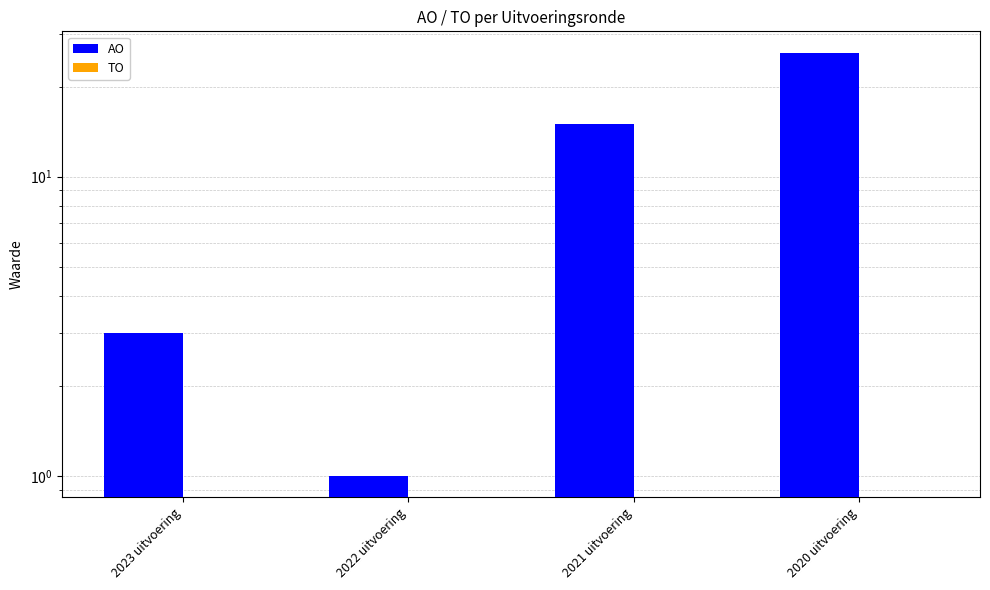

What is the value of the AO bar at the 2nd from the left?

1